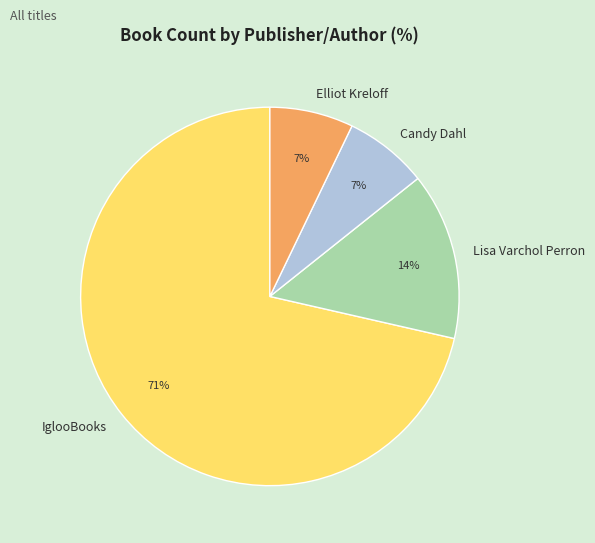

Count the number of slices in the pie.

4